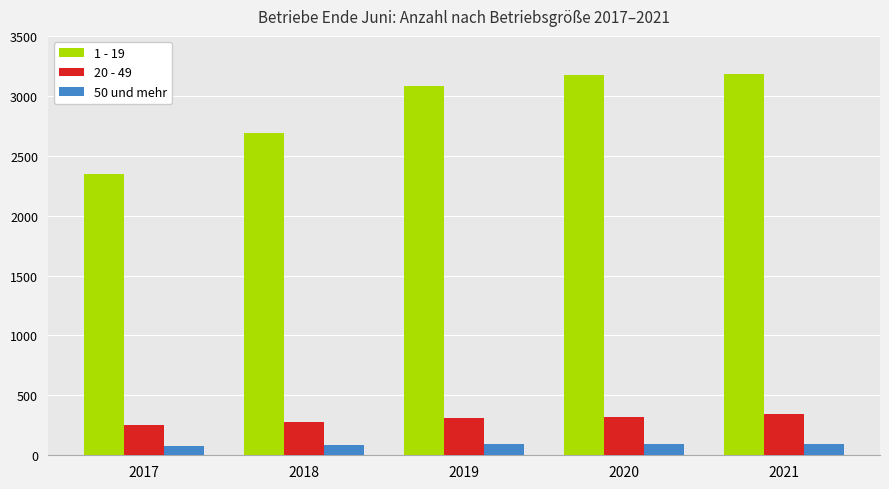

Which series has the largest total across all categories?

1 - 19